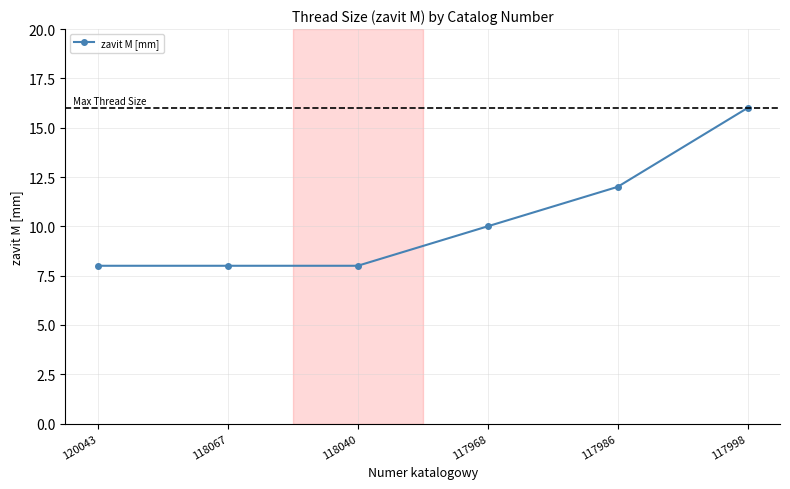

Count the values in the range 8 to 12.

5